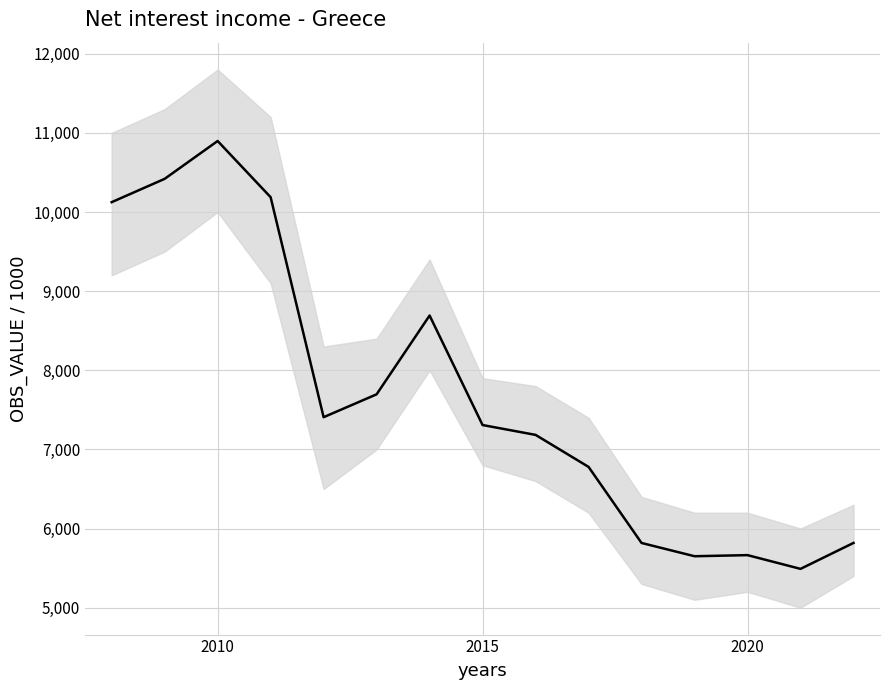

How many values are below 7308?

7